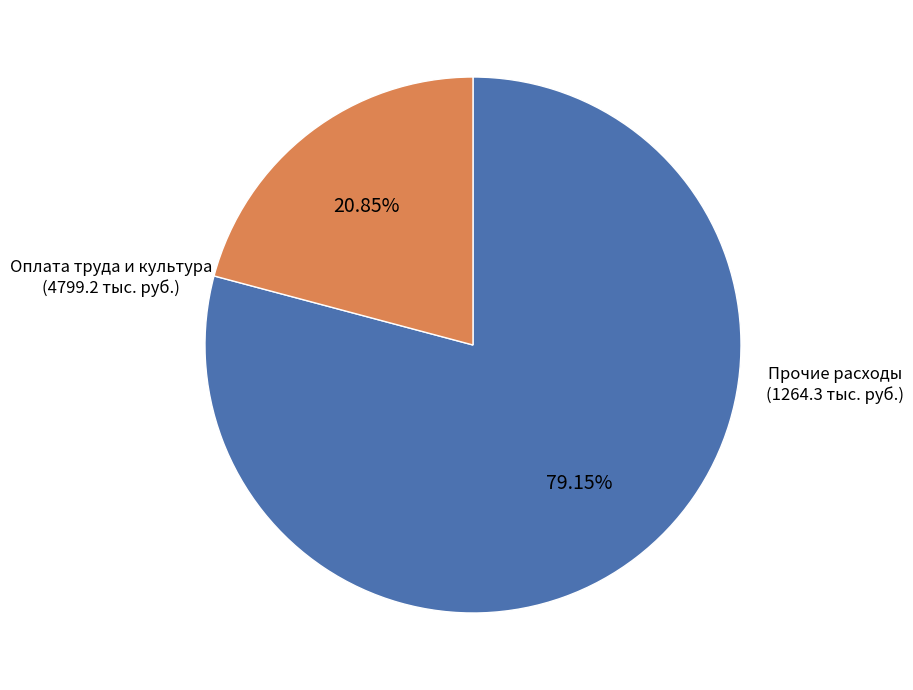

To the nearest percent, what is the average slice percentage?

50%